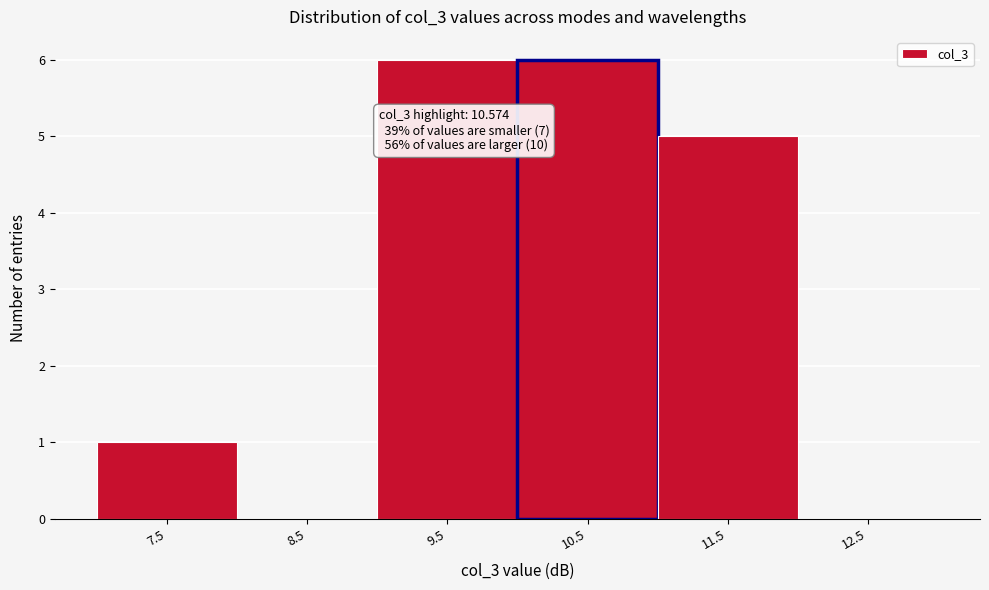

Reading left to right, transcribe all the data shown in this chart.

7.5=1	8.5=0	9.5=6	10.5=6	11.5=5	12.5=0